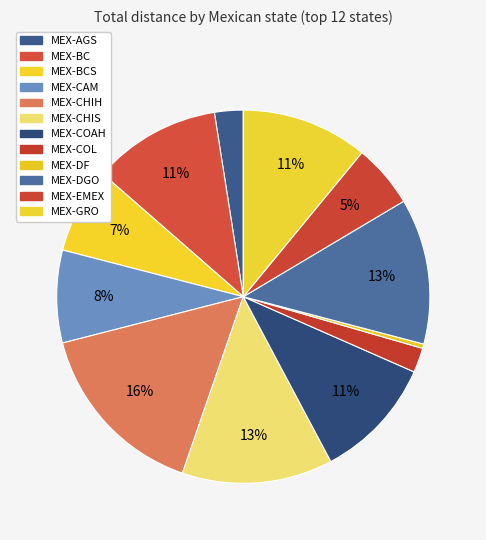

What portion of the pie excludes MEX-CHIH?

84.3%